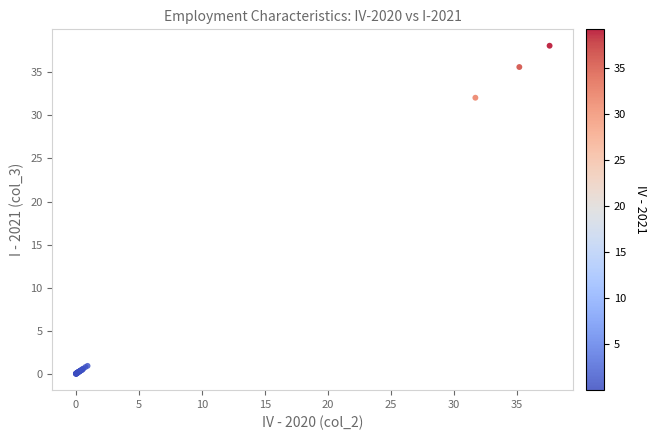

What Y value in the scatter plot is closest to 19?

32.1